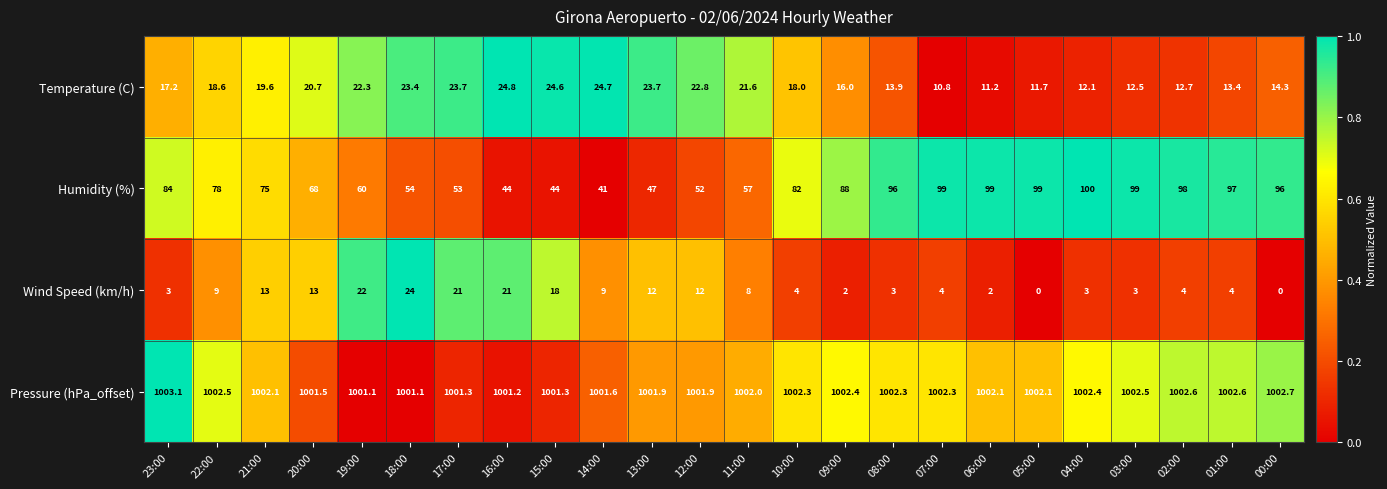

Count the number of data series in this chart.

4